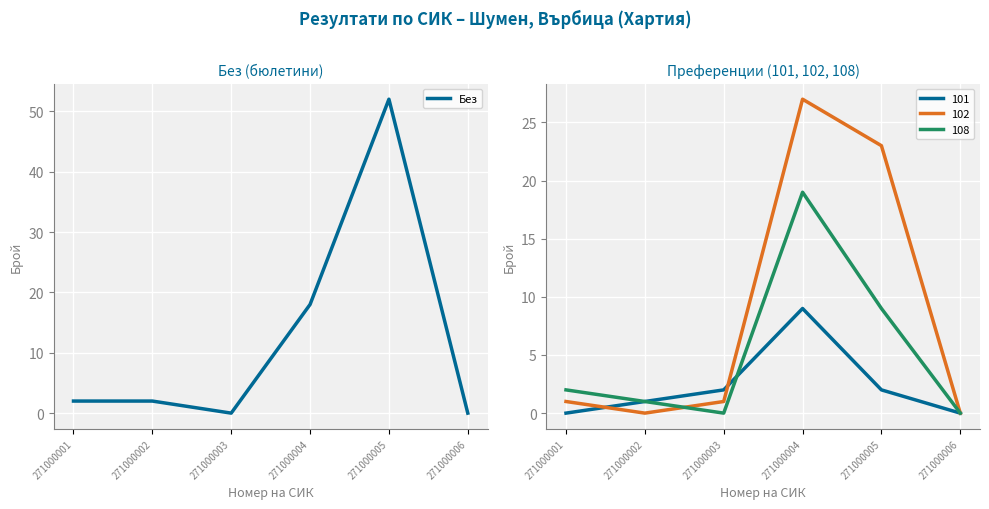

How many data points are above 2?

2